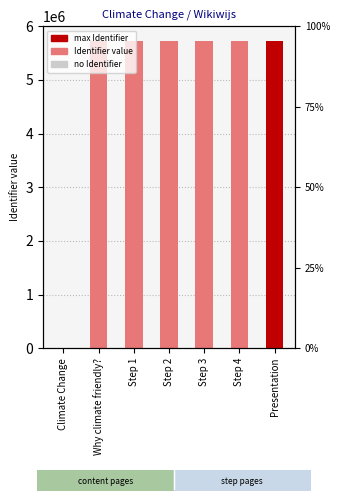

What is the greatest value displayed?

5732006